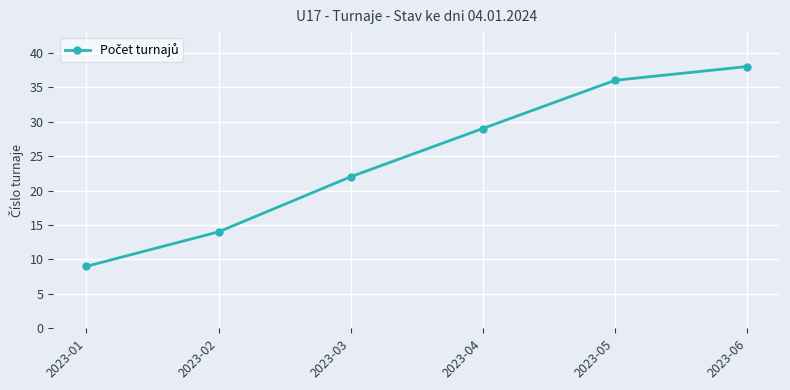

What value does the data have at 2023-06, to the nearest 5?

40